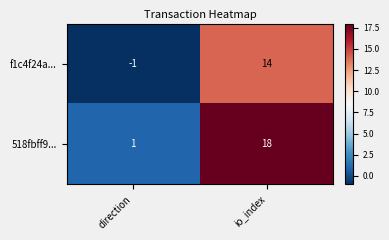

What is the spread (max minus min) of values at direction?

2